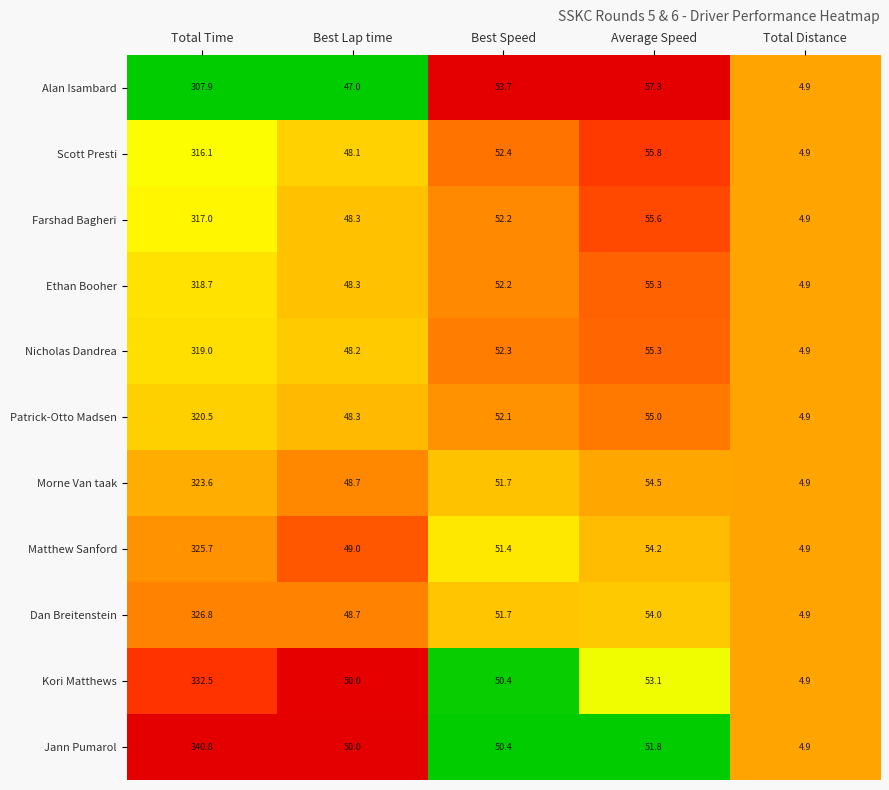

What is the total value across all series at Average Speed?

601.9